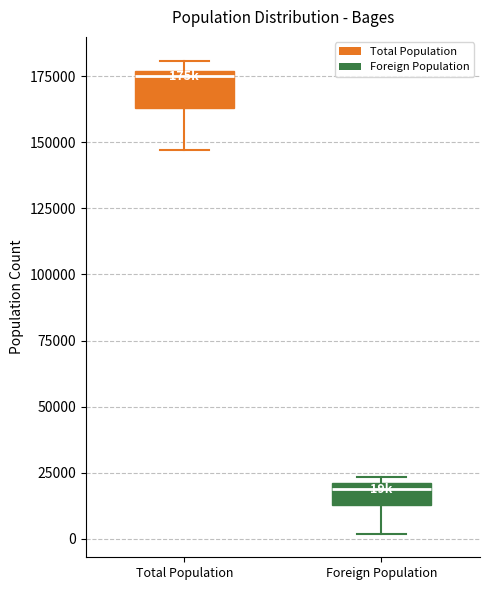

Which box has the lowest median line?

Foreign Population